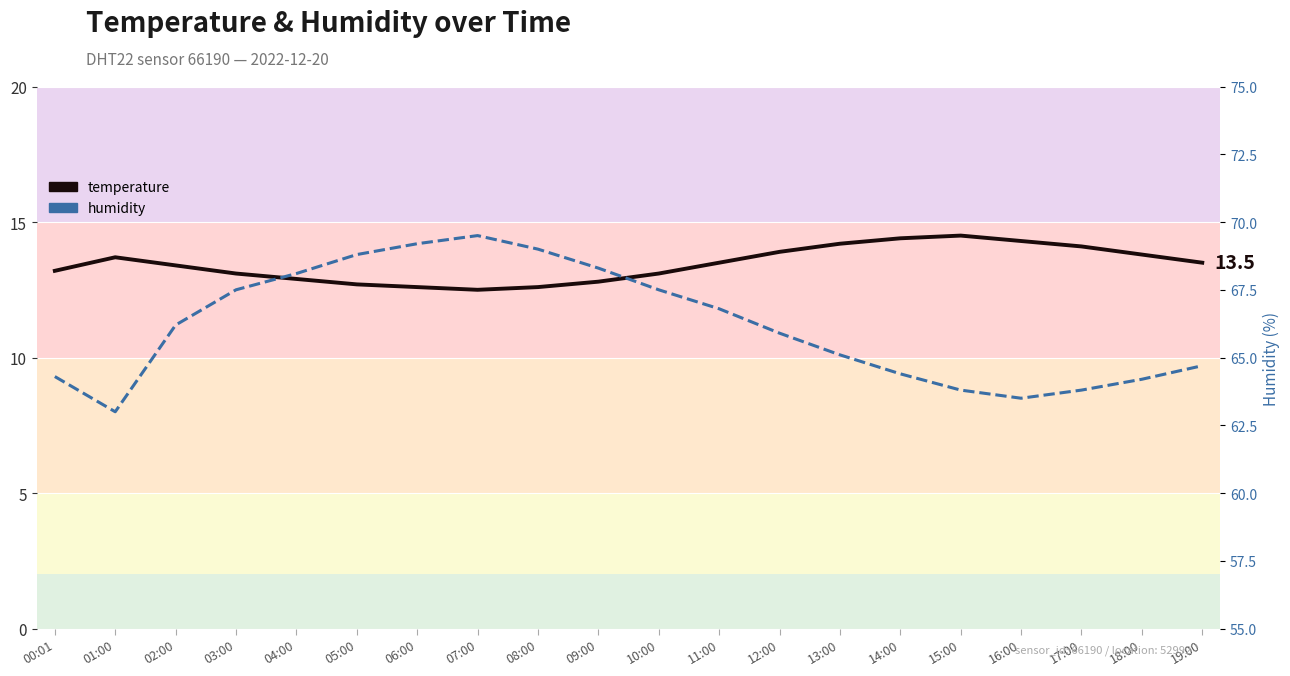

What is the value of the temperature point at the 14th from the left?

14.2